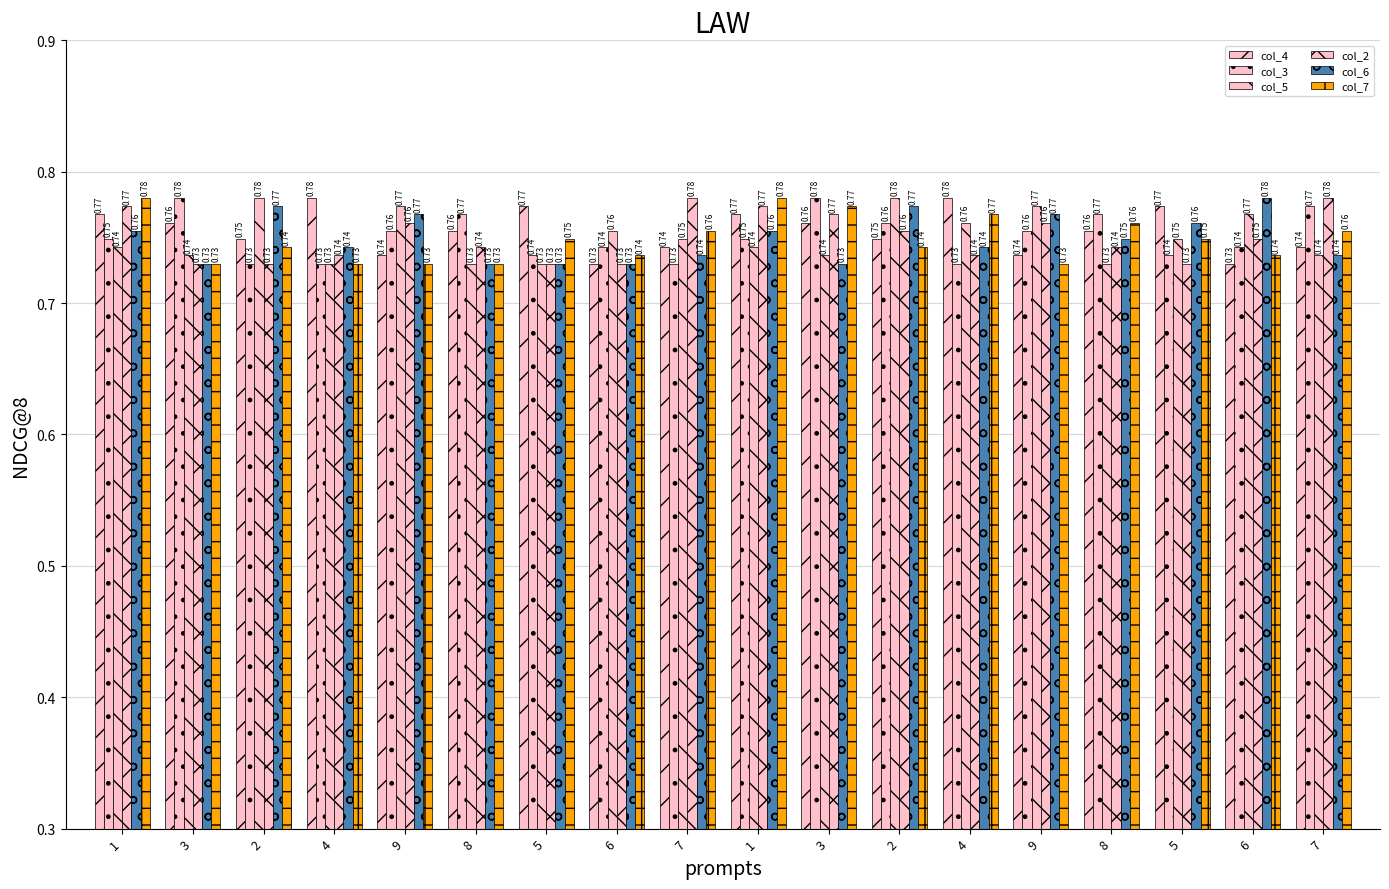

List the labels in order of col_3 value, largest first.

3, 3, 7, 8, 8, 2, 9, 9, 1, 1, 6, 6, 5, 5, 2, 4, 7, 4